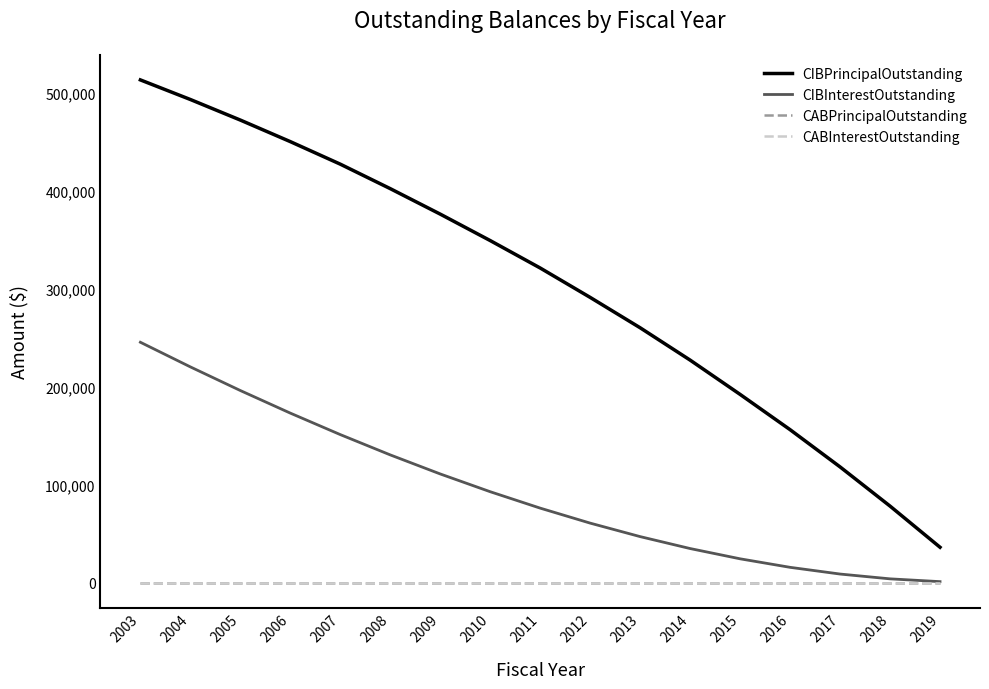

True or false: CIBInterestOutstanding and CABPrincipalOutstanding cross at least once.

False